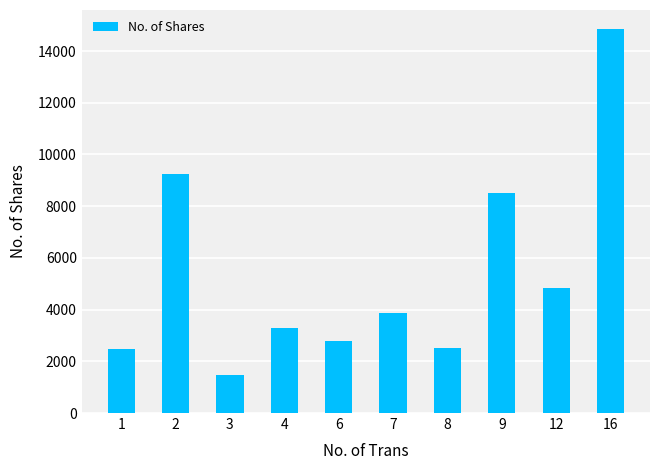

At which label is the value closest to 8150?

9